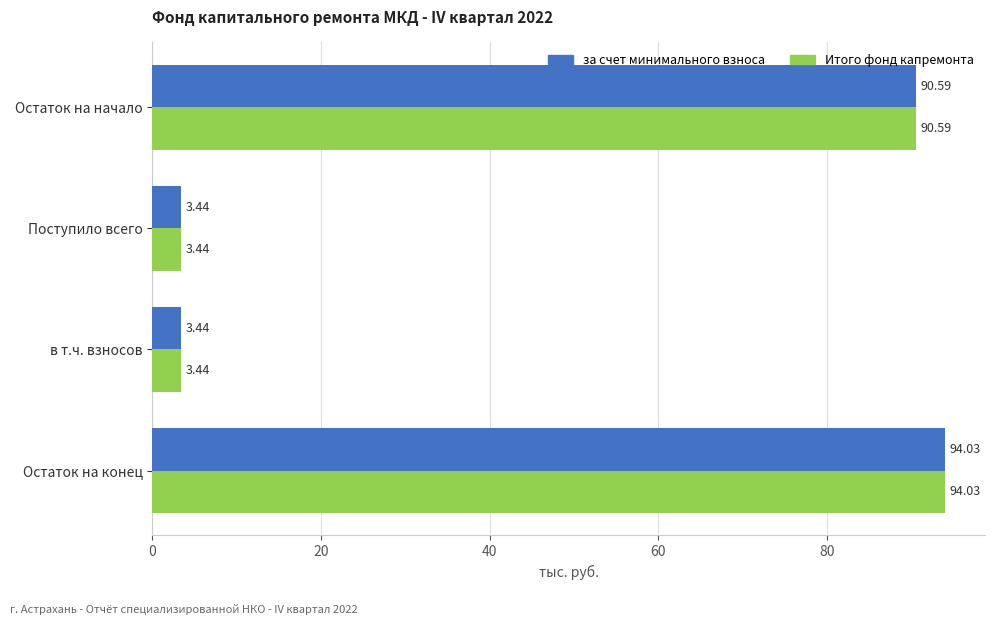

What is the total value across all series at Остаток на конец?

188.1